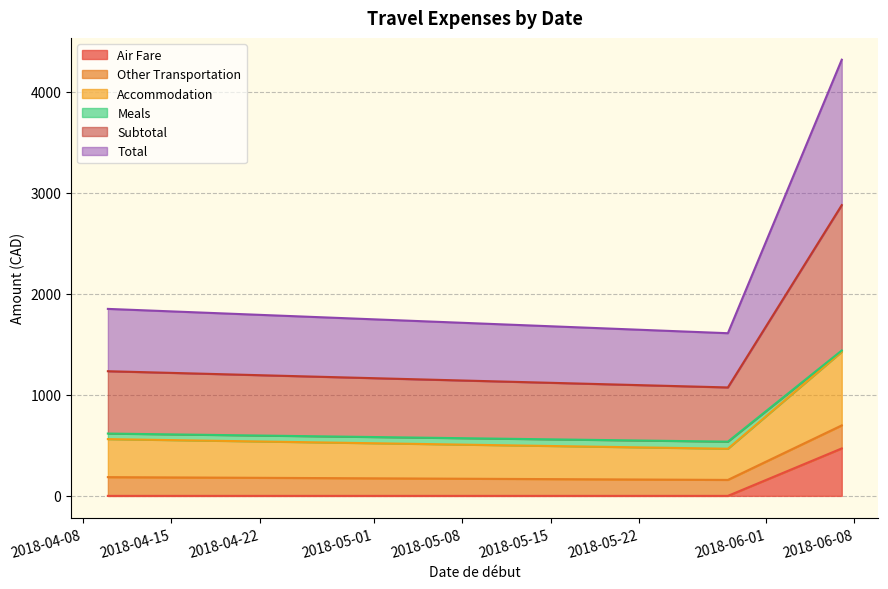

How many values in the Air Fare series exceed 0?

1